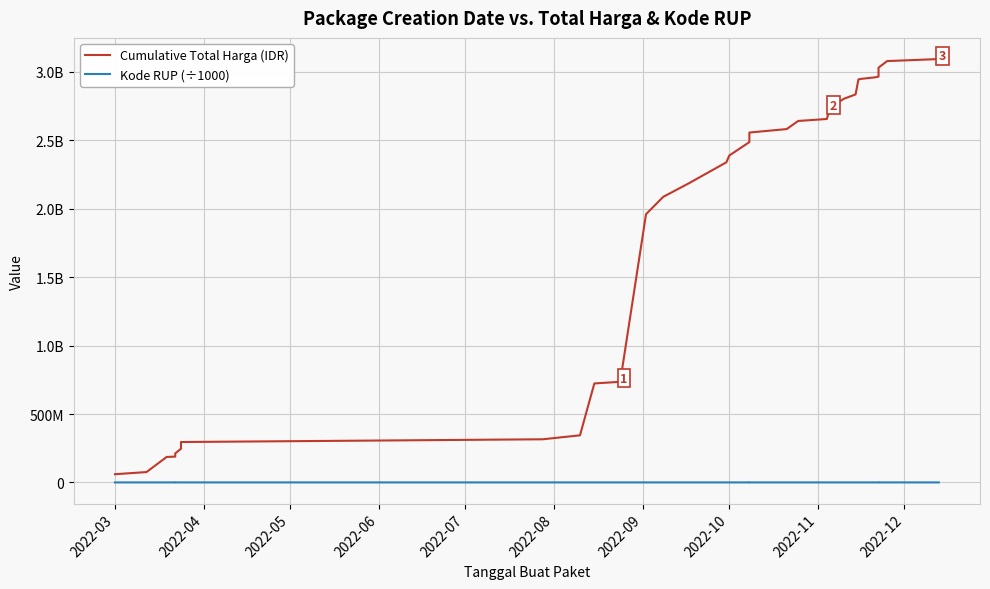

Is the value of Cumulative Total Harga (IDR) at 22 greater than the value of Kode RUP (÷1000) at 27?

Yes